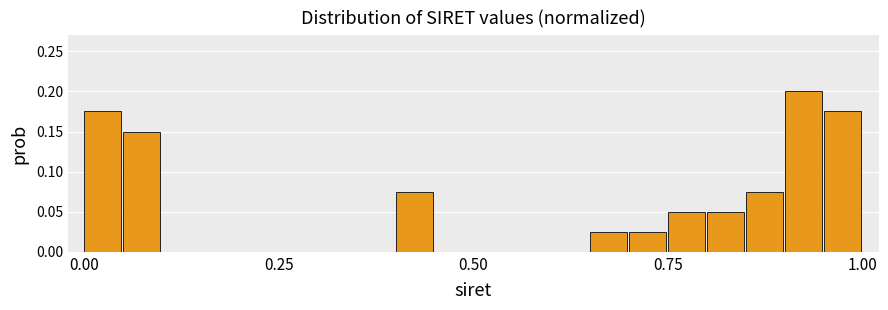

Around what value on the x-axis is the tallest bar? Give the approximate position of its centre, as read against the axis.

0.90